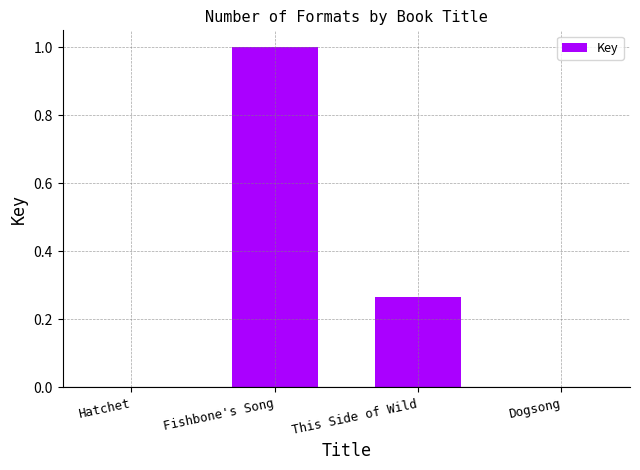

Which has a higher value, Hatchet or This Side of Wild?

This Side of Wild